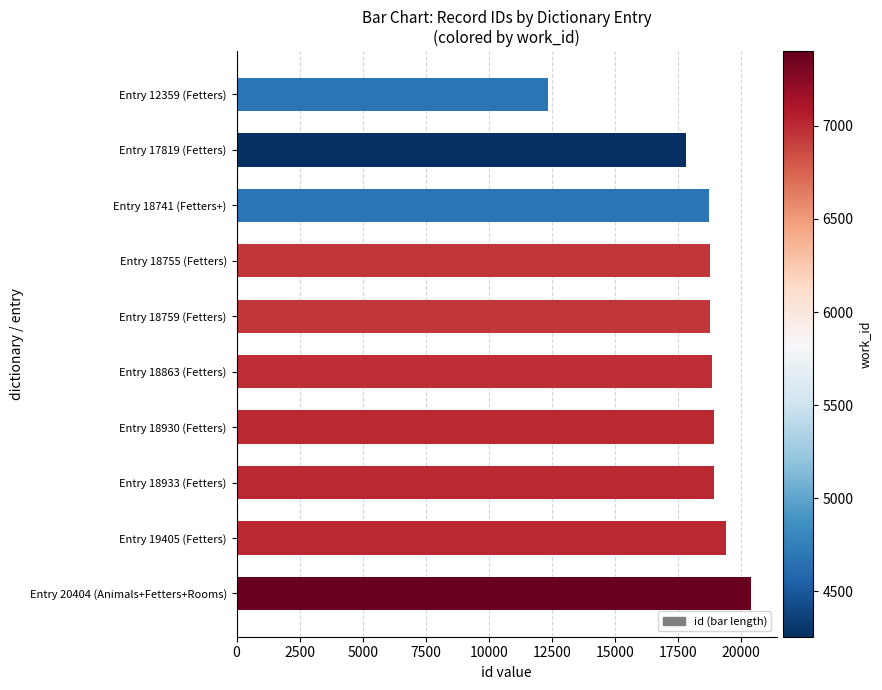

Between Entry 17819 (Fetters) and Entry 20404 (Animals+Fetters+Rooms), which is larger?

Entry 20404 (Animals+Fetters+Rooms)